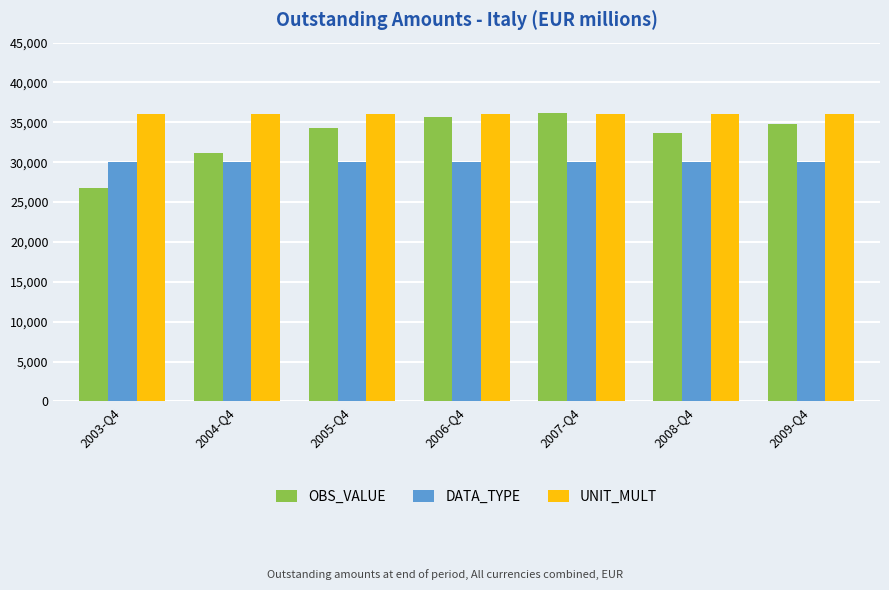

What position from the right is 2005-Q4?

5